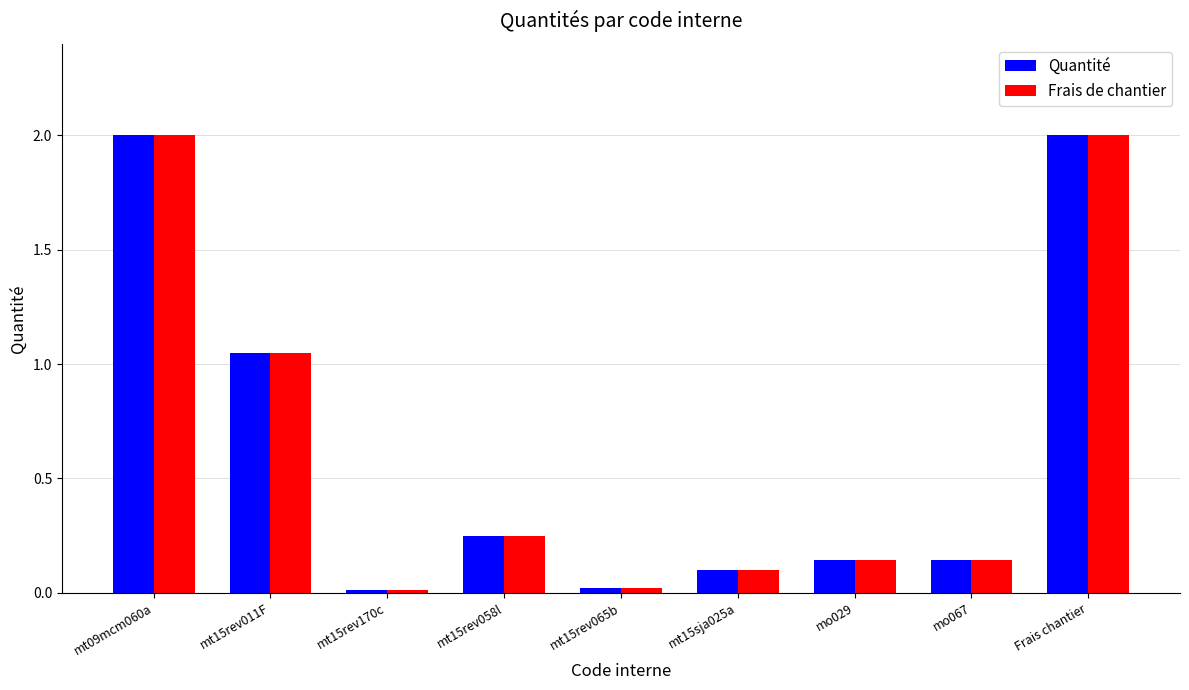

What is the highest value of the Frais de chantier series?

2.0